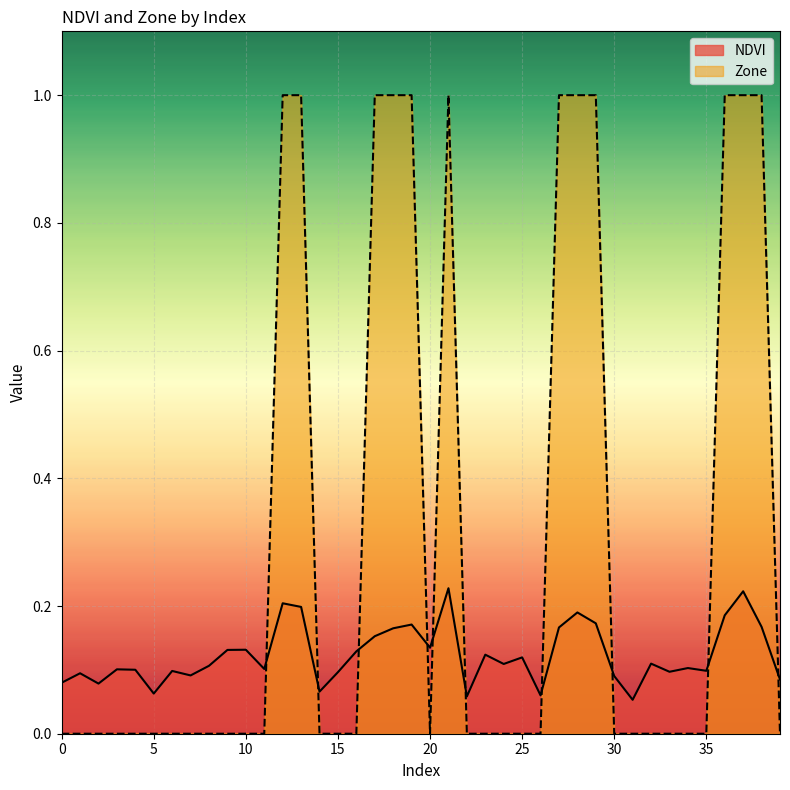

Which series has the largest total across all categories?

Zone